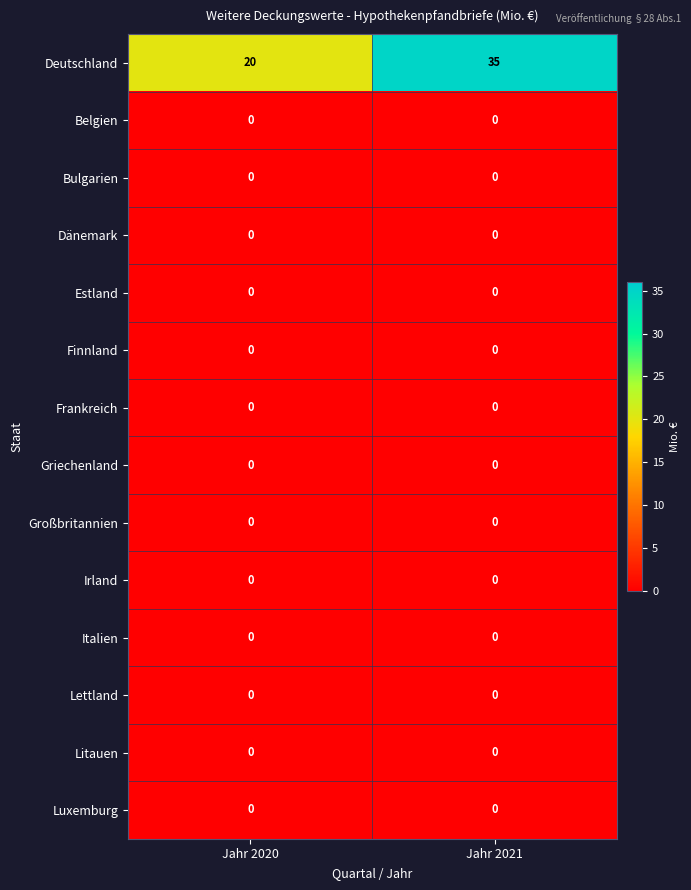

Which series has the largest total across all categories?

Deutschland